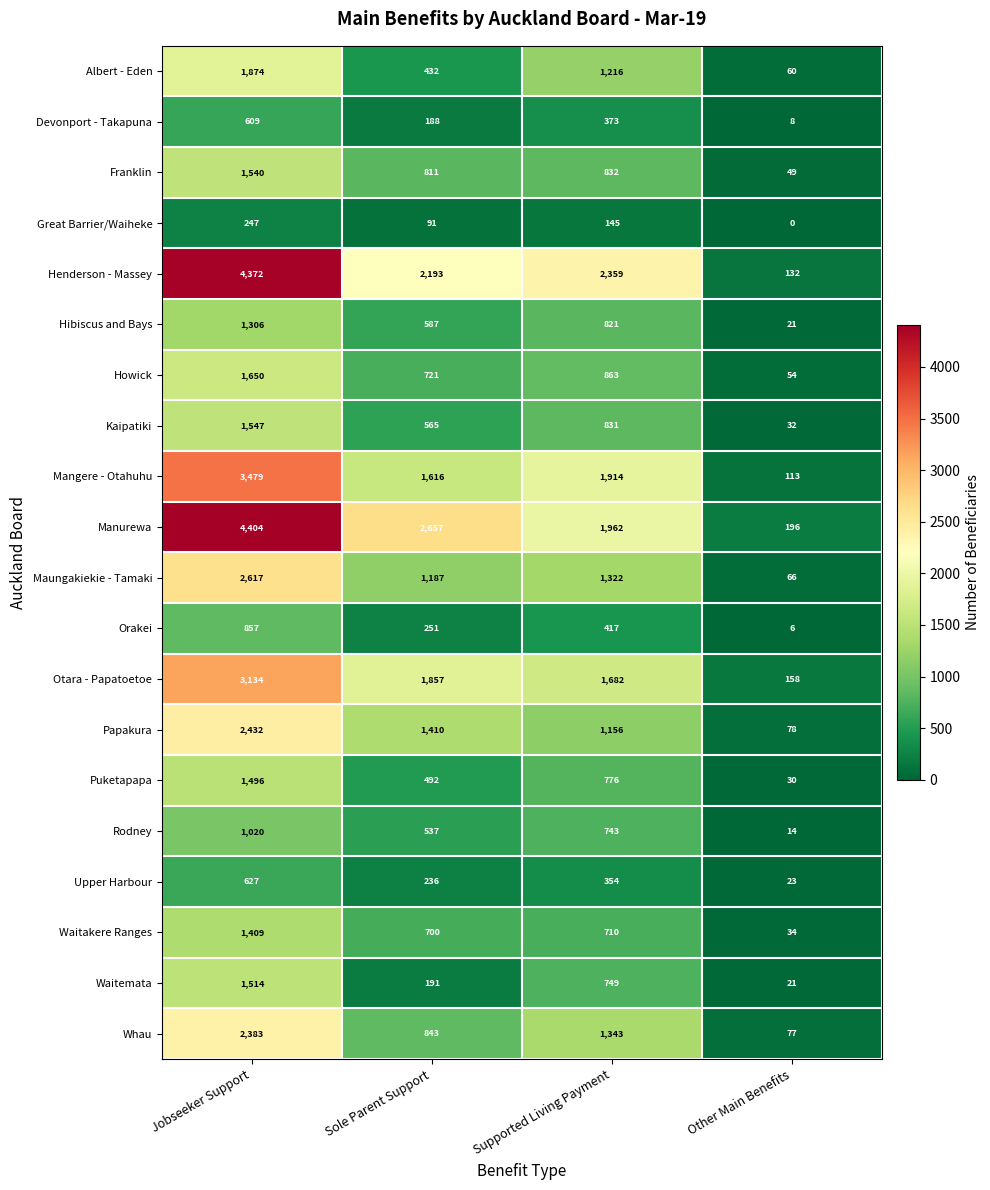

Which category has the lowest value in the Great Barrier/Waiheke series?

Other Main Benefits